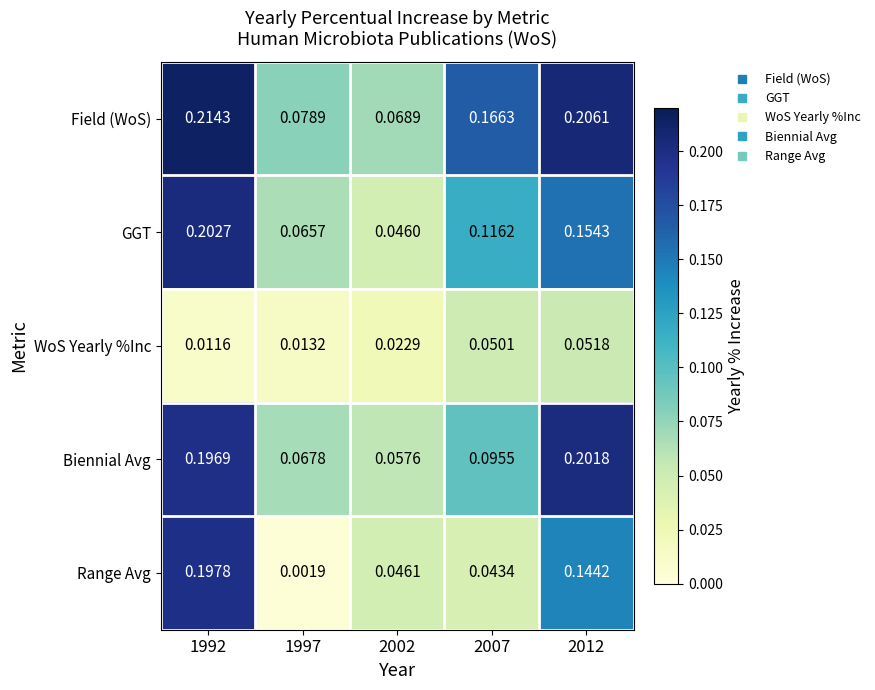

Which series has the widest spread of values?

Range Avg